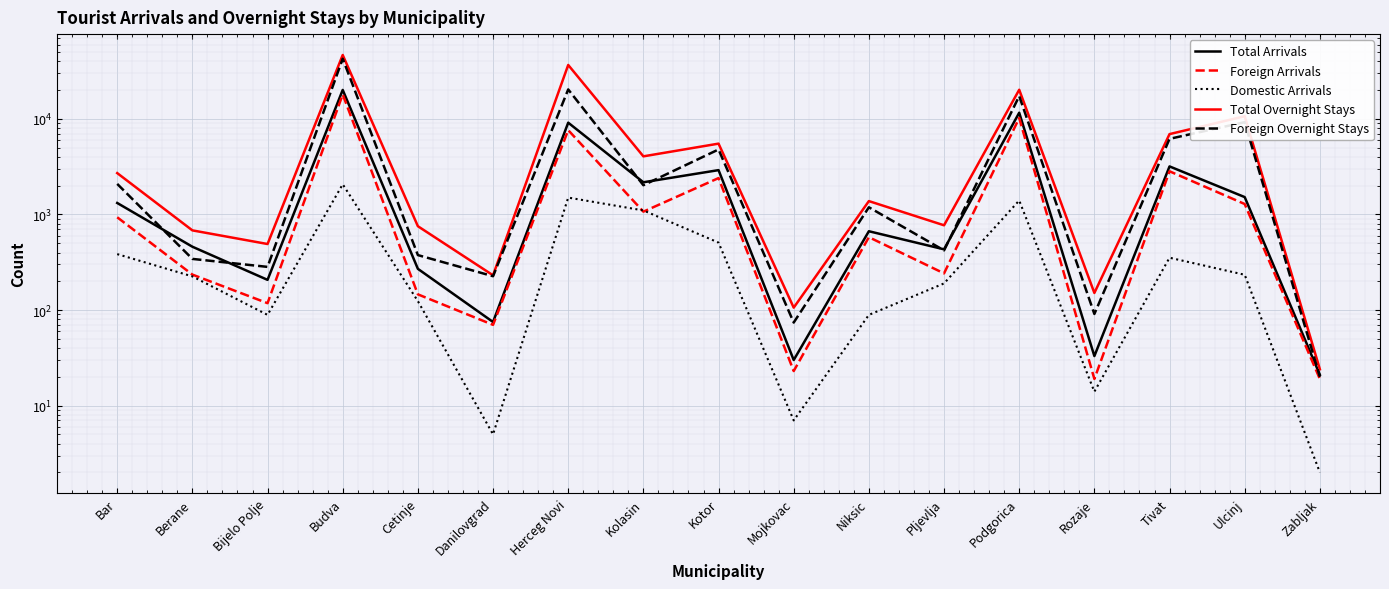

Between Rozaje and Podgorica, which is larger?

Podgorica